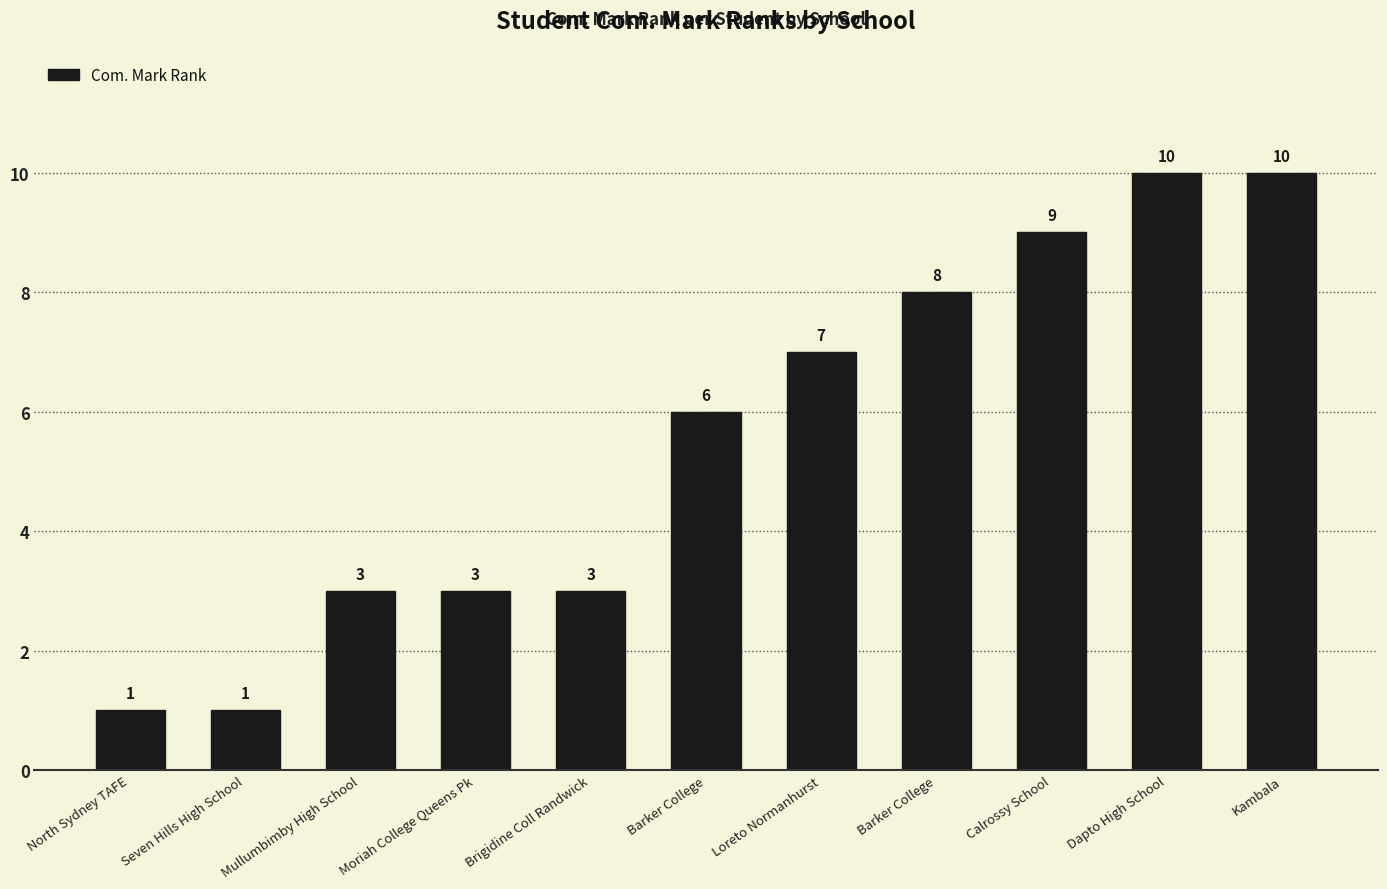

Reading left to right, what are all the values shown in this chart?

North Sydney TAFE=1	Seven Hills High School=1	Mullumbimby High School=3	Moriah College Queens Pk=3	Brigidine Coll Randwick=3	Barker College=6	Loreto Normanhurst=7	Barker College=8	Calrossy School=9	Dapto High School=10	Kambala=10